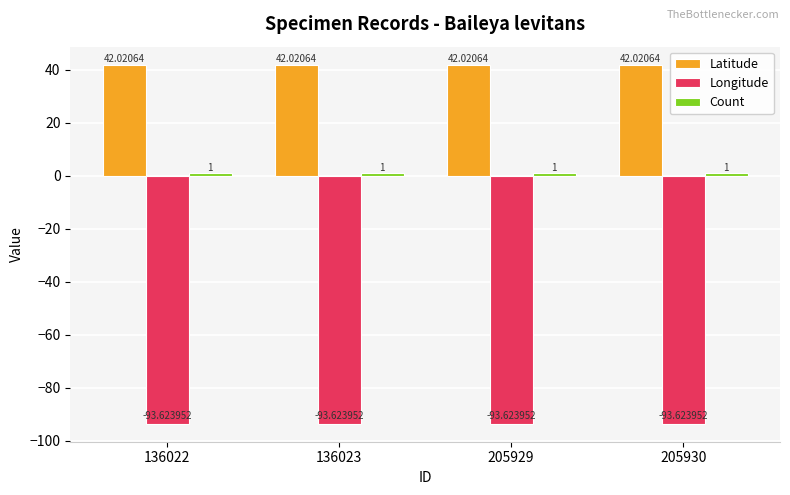

Is the value of Latitude at 205929 greater than the value of Longitude at 136023?

Yes